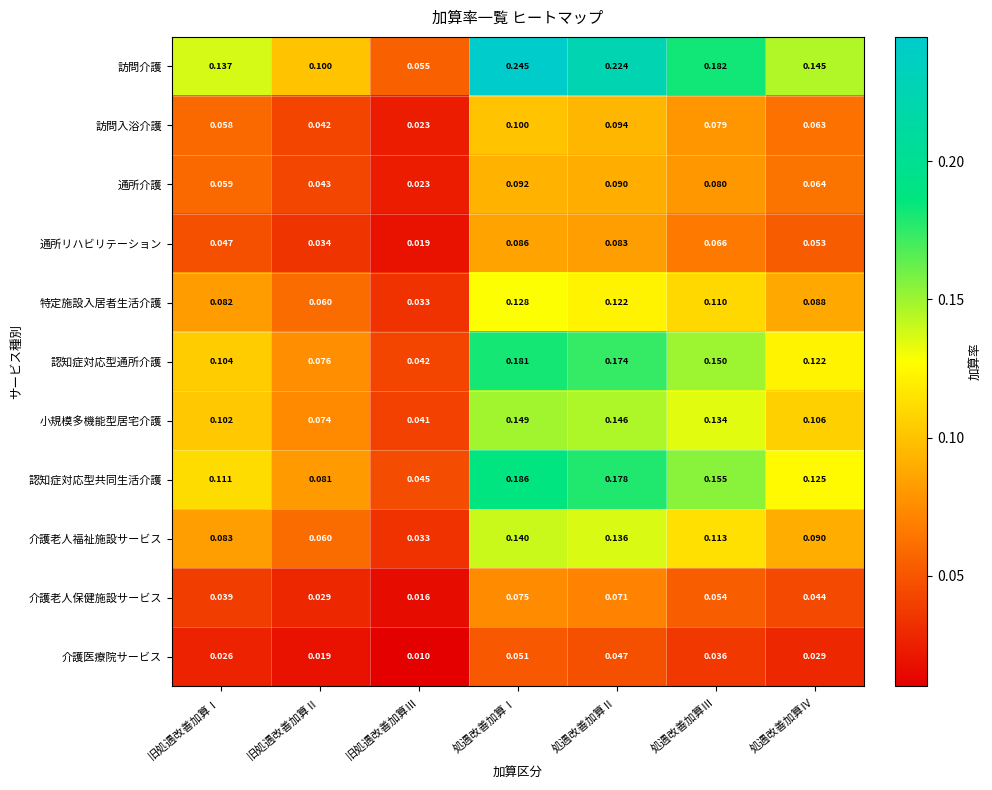

List the series in order of their peak value, highest first.

訪問介護, 認知症対応型共同生活介護, 認知症対応型通所介護, 小規模多機能型居宅介護, 介護老人福祉施設サービス, 特定施設入居者生活介護, 訪問入浴介護, 通所介護, 通所リハビリテーション, 介護老人保健施設サービス, 介護医療院サービス